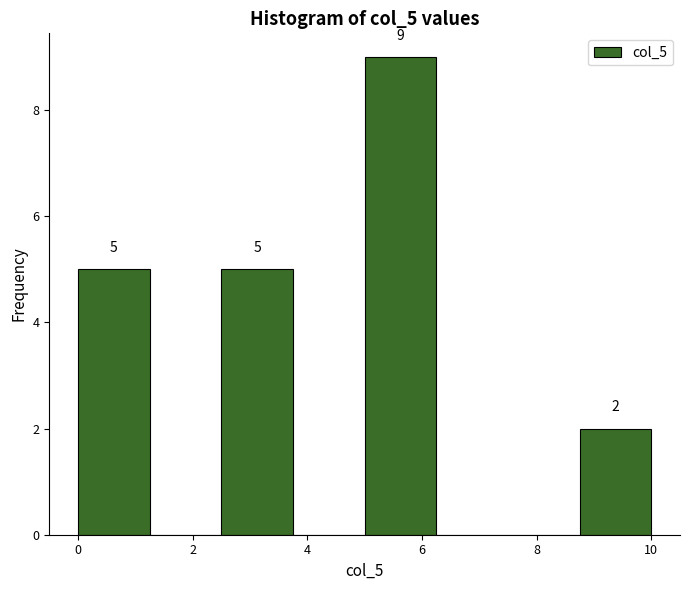

Which range on the x-axis has the tallest bar?

5.00 to 6.25